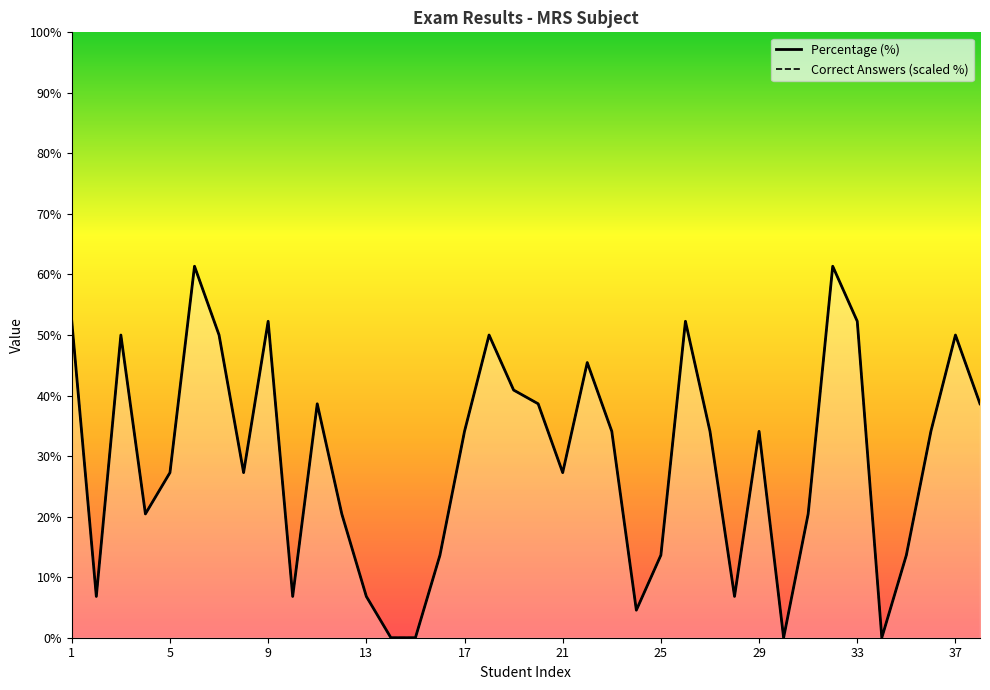

Reading left to right, list all the values displayed in this chart.

Percentage (%): 52.3	6.8	50.0	20.4	27.3	61.4	50.0	27.3	52.3	6.8	38.6	20.4	6.8	0.0	0.0	13.6	34.1	50.0	40.9	38.6	27.3	45.5	34.1	4.5	13.6	52.3	34.1	6.8	34.1	0.0	20.4	61.4	52.3	0.0	13.6	34.1	50.0	38.6
Correct Answers (scaled %): 52.3	6.8	50.0	20.5	27.3	61.4	50.0	27.3	52.3	6.8	38.6	20.5	6.8	0.0	0.0	13.6	34.1	50.0	40.9	38.6	27.3	45.5	34.1	4.5	13.6	52.3	34.1	6.8	34.1	0.0	20.5	61.4	52.3	0.0	13.6	34.1	50.0	38.6